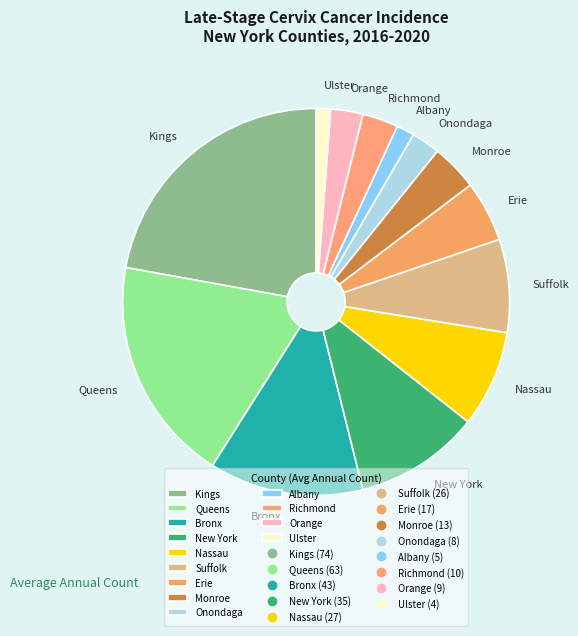

Which category has the biggest portion of the pie?

Kings